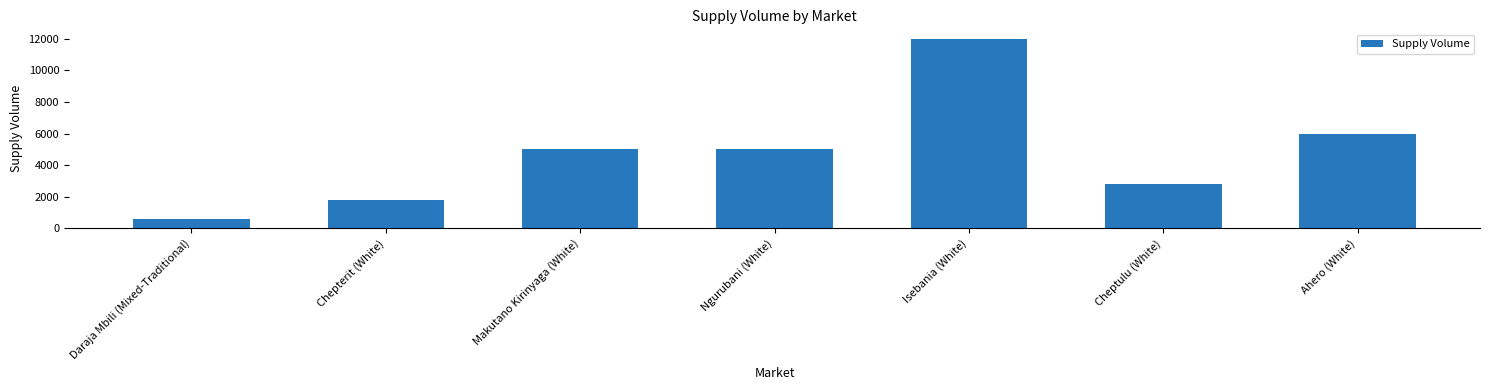

What is the ratio of the value at Ahero (White) to the value at Isebania (White)?

0.5